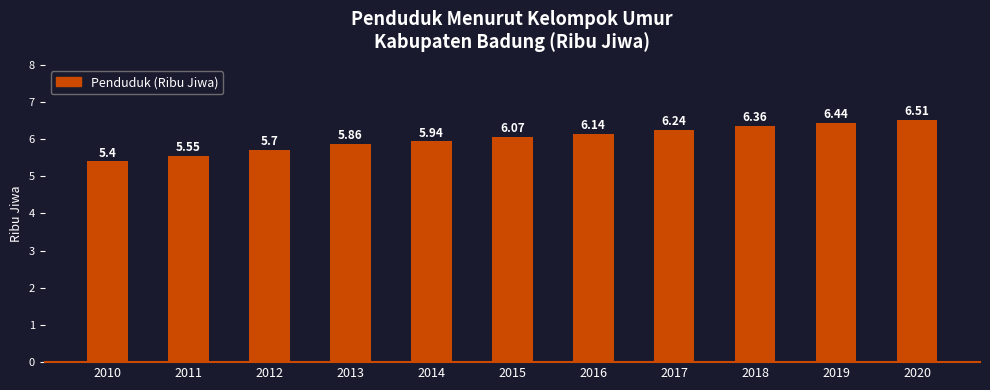

Between 2017 and 2013, which is larger?

2017